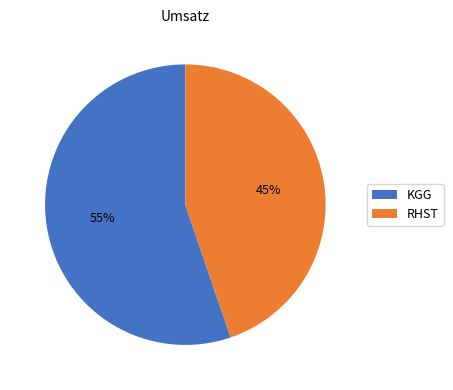

To the nearest percent, what is the average slice percentage?

50%